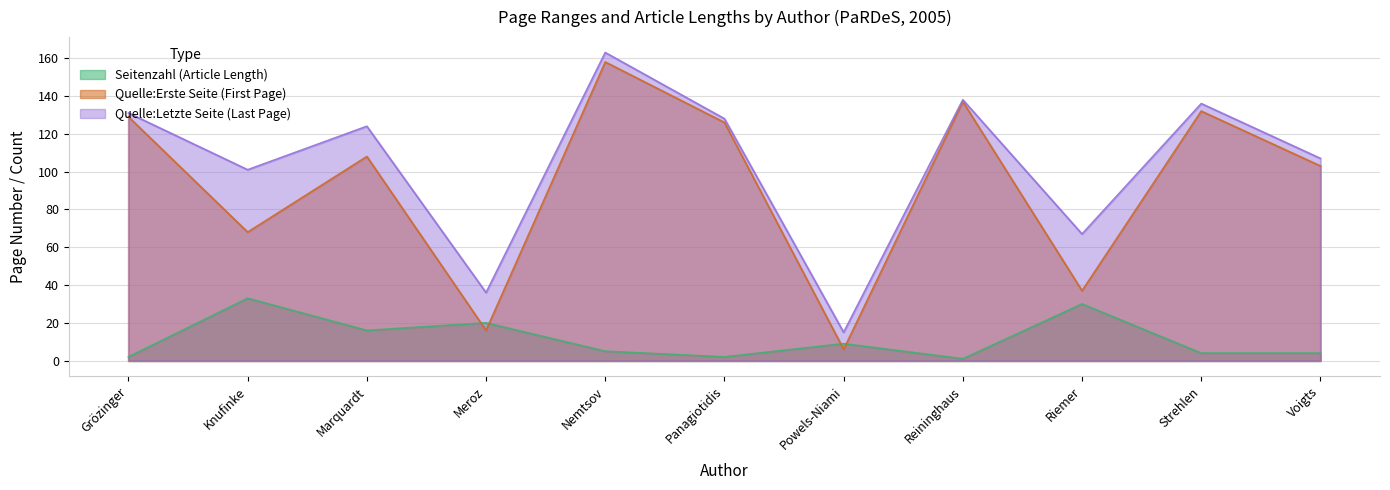

Which series has the widest spread of values?

Quelle:Erste Seite